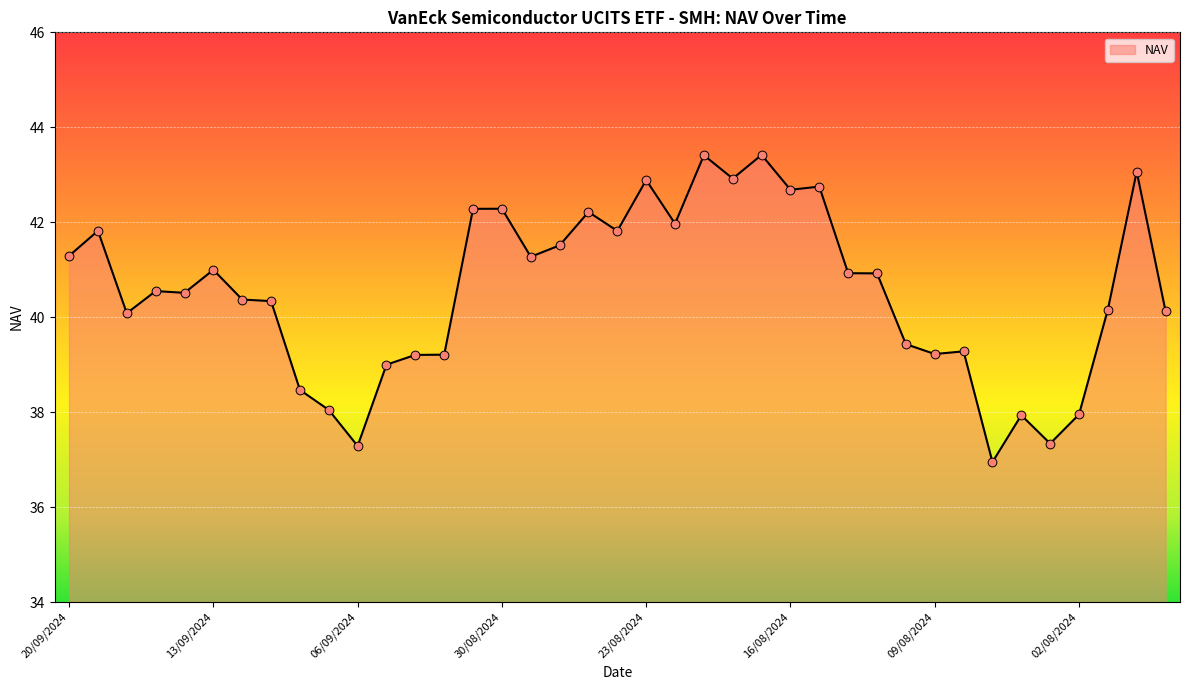

What is the smallest value displayed?

36.9